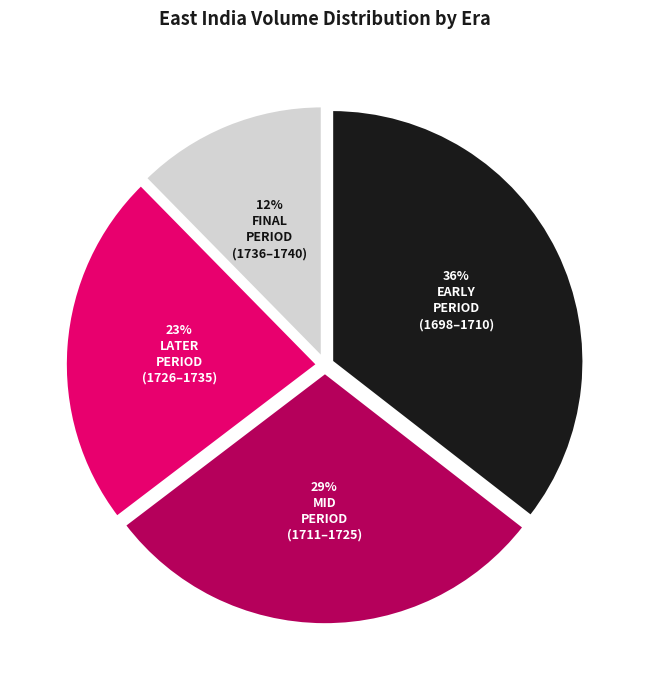

Is there a majority slice in this chart?

No